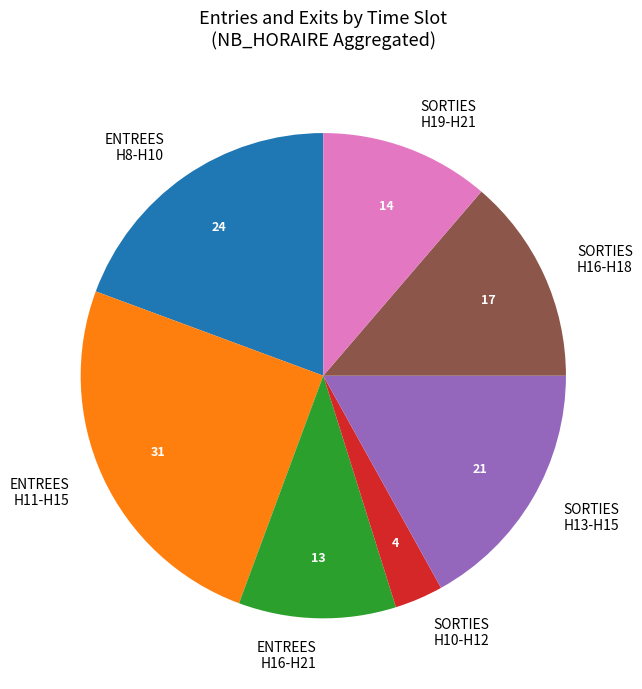

How many segments does this pie chart have?

7